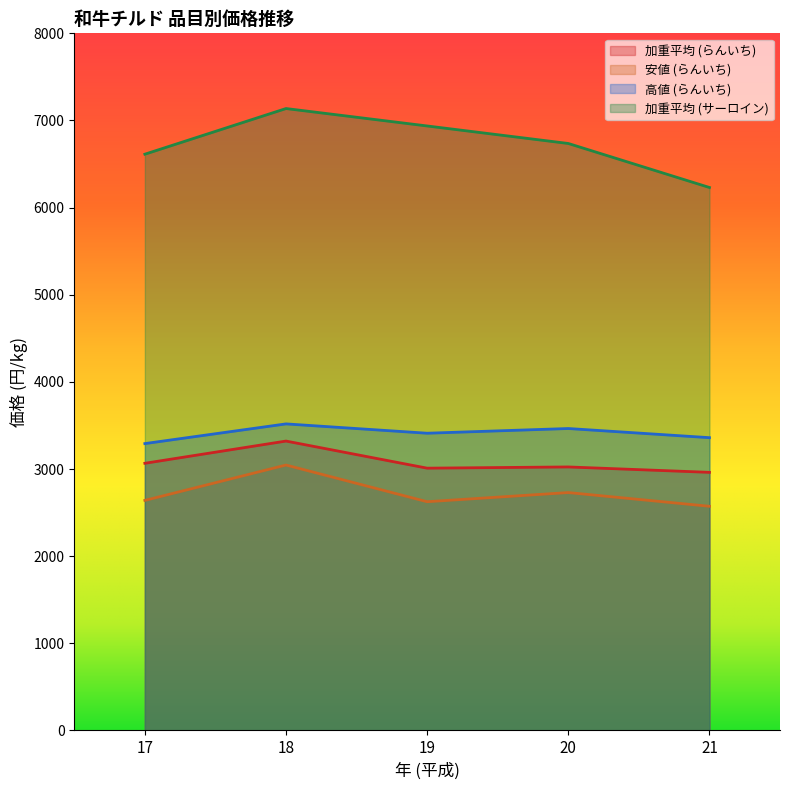

At which label is 加重平均 (サーロイン) closest to 6684?

20